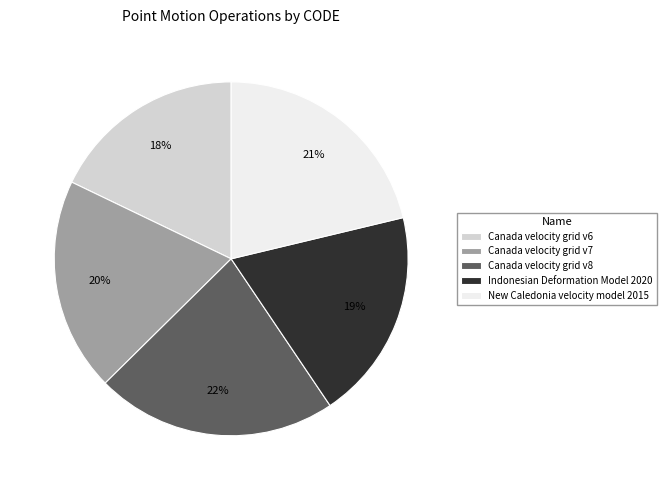

To the nearest percent, what is the average slice percentage?

20%